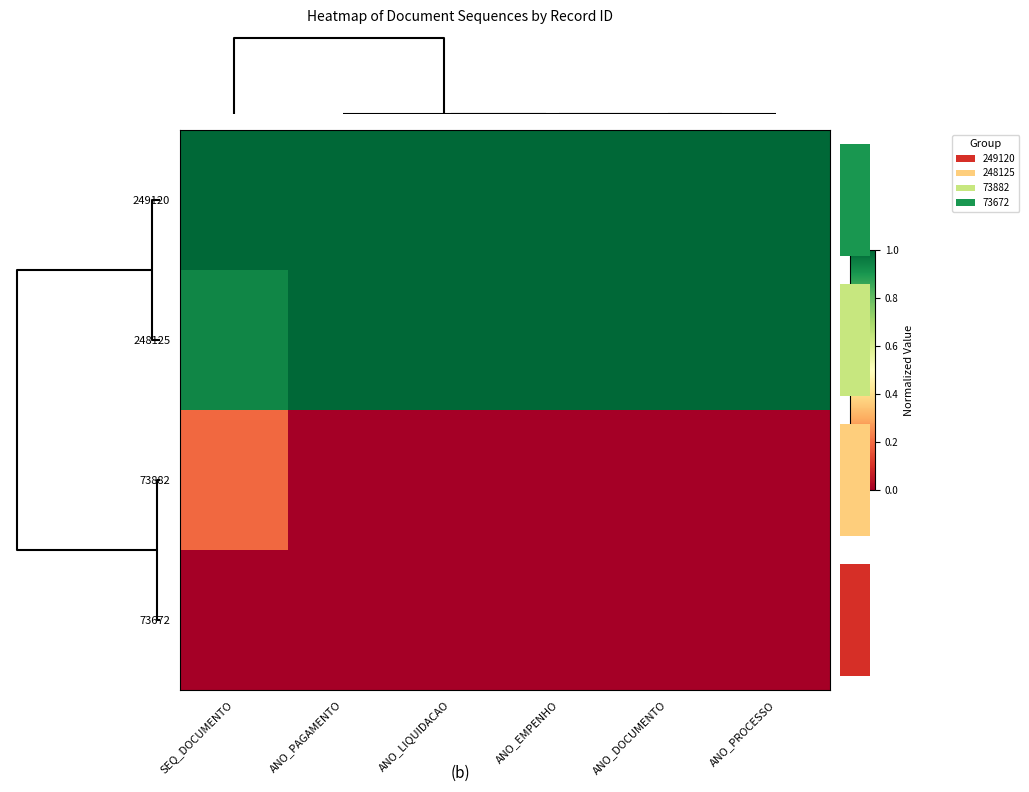

What is the sum of the 249120 values at ANO_LIQUIDACAO and ANO_EMPENHO?

2.0